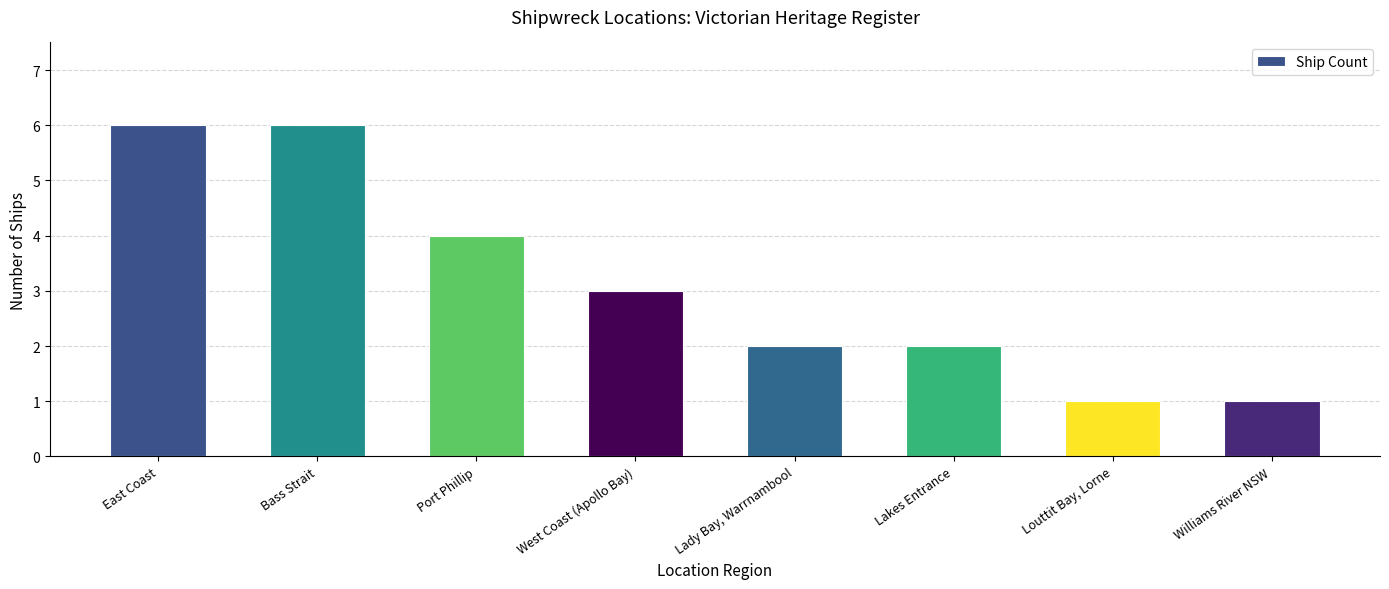

Where does the data first go above 3?

East Coast